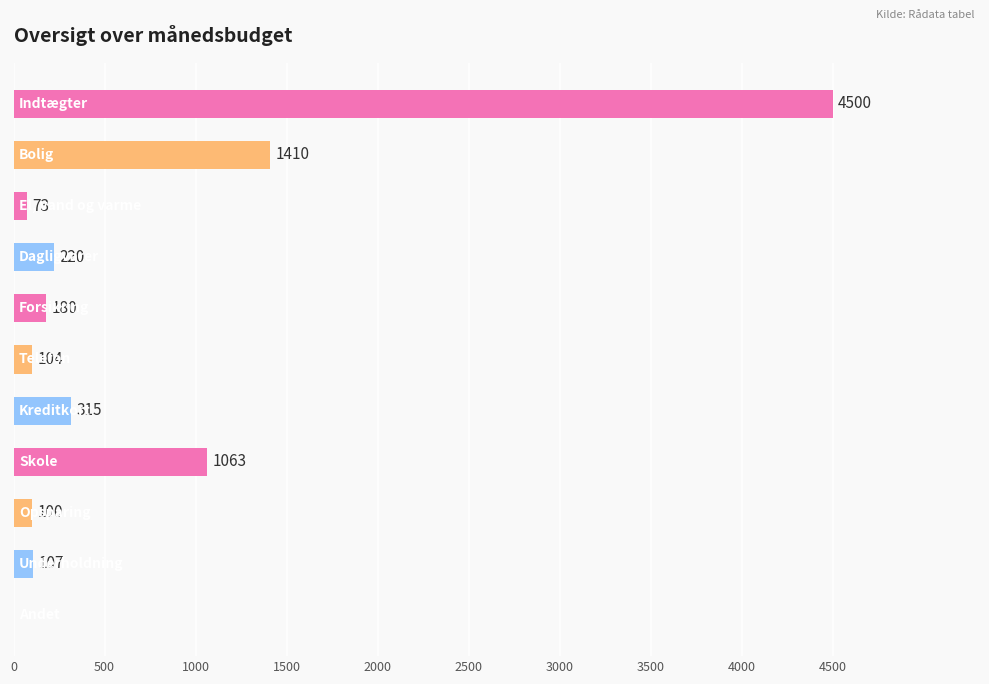

What is the sum of all values?

8072